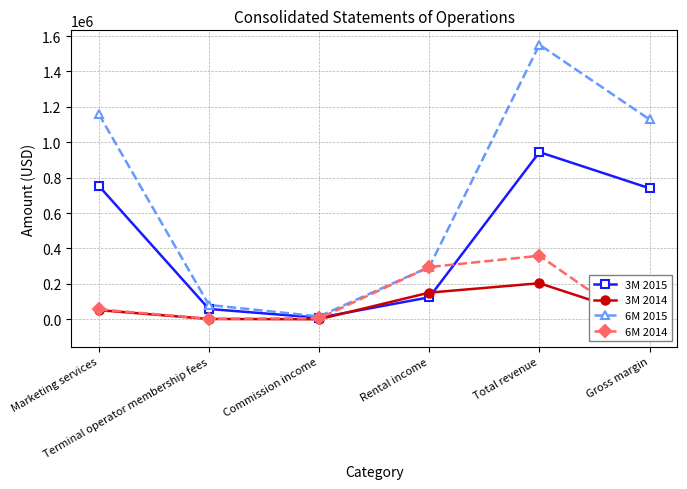

How many interior local valleys does the 6M 2014 series have?

1